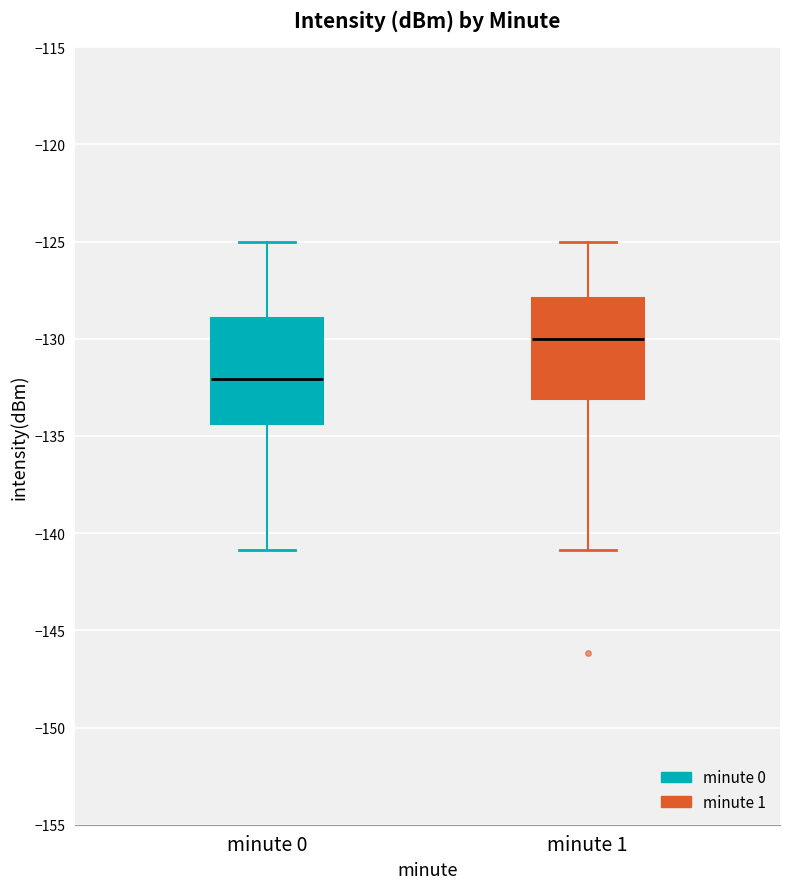

Reading left to right, read every box against the y-axis: the position of its median line, the range the box covers, and the ends of its whiskers. The values are not printed on the chart, so give them approximately, as read against the axis.

minute 0: median -132.0, box -134.5 to -129.0, whiskers -141.0 to -125.0
minute 1: median -130.0, box -133.0 to -128.0, whiskers -141.0 to -125.0